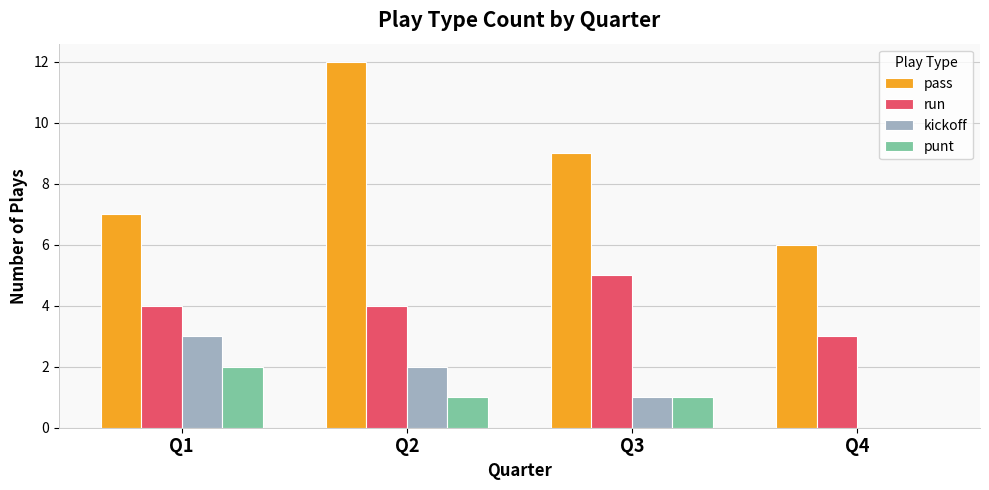

What is the greatest value displayed?

12